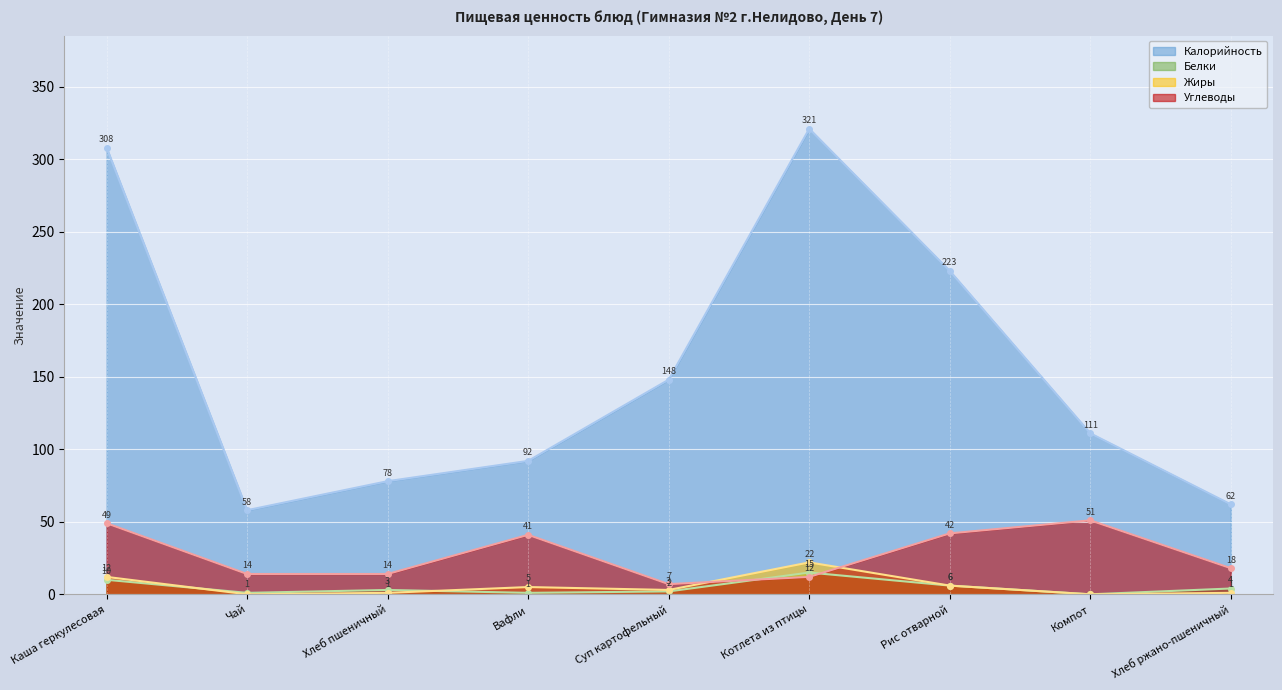

Is the value of Углеводы at Хлеб ржано-пшеничный greater than the value of Жиры at Хлеб пшеничный?

Yes